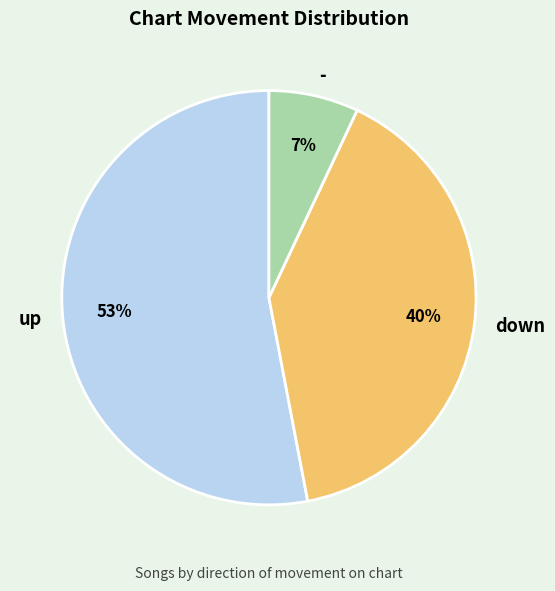

Combined, do down and up account for over 50%?

Yes